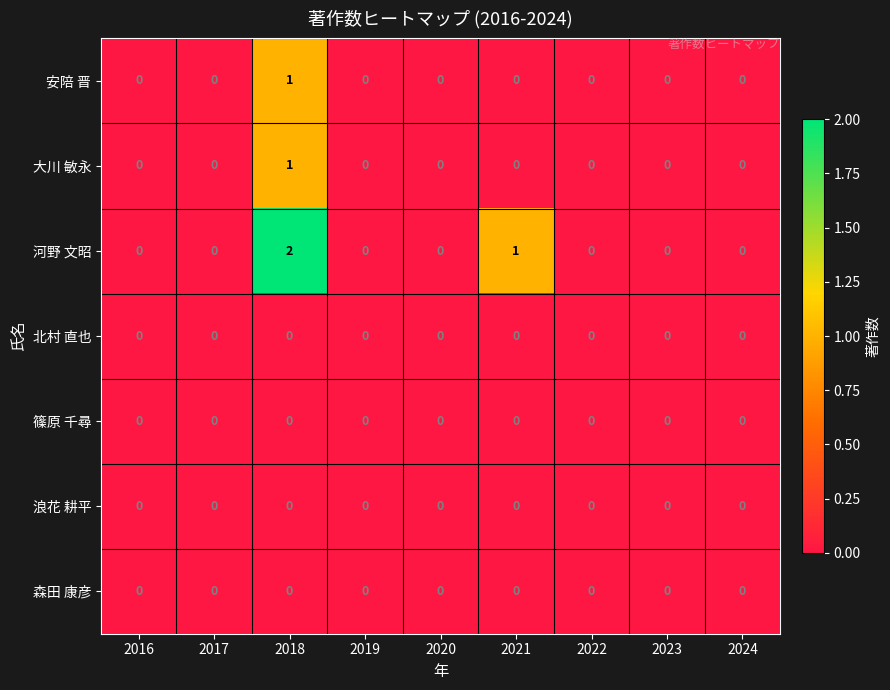

Which series has the largest total across all categories?

河野 文昭